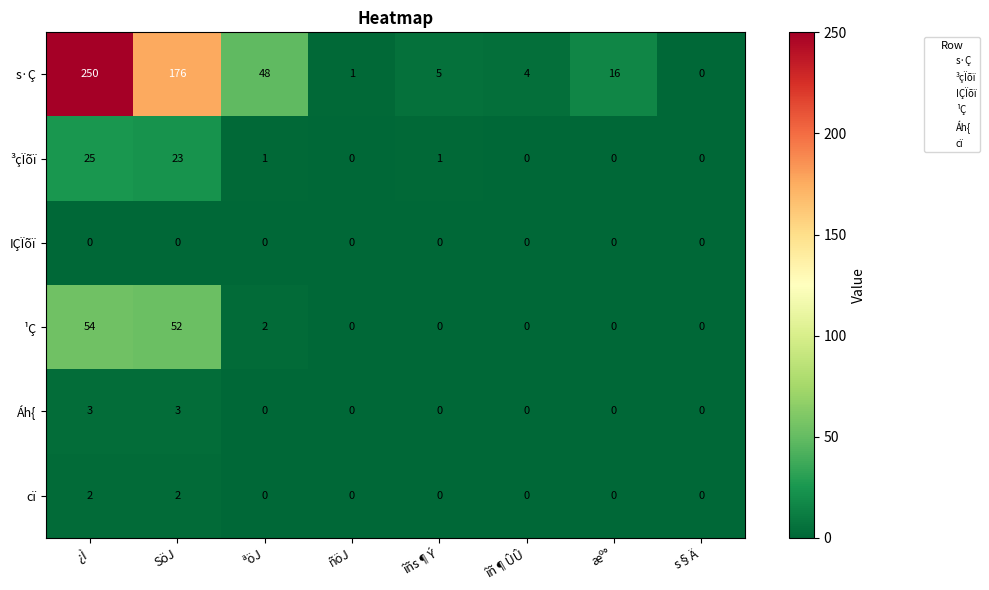

Which series has the largest total across all categories?

s·Ç